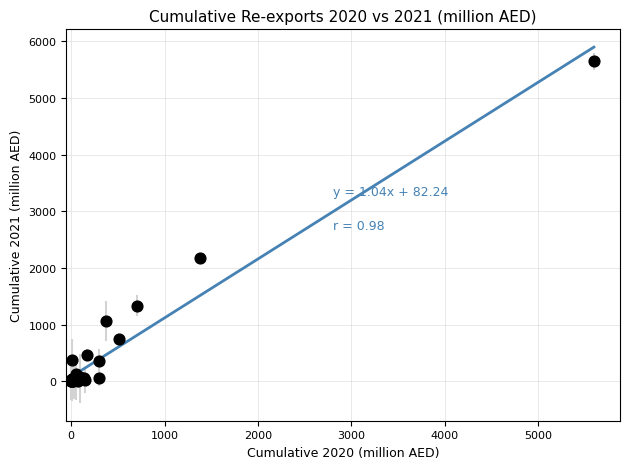

What Y value in the scatter plot is closest to 2826?

2186.8